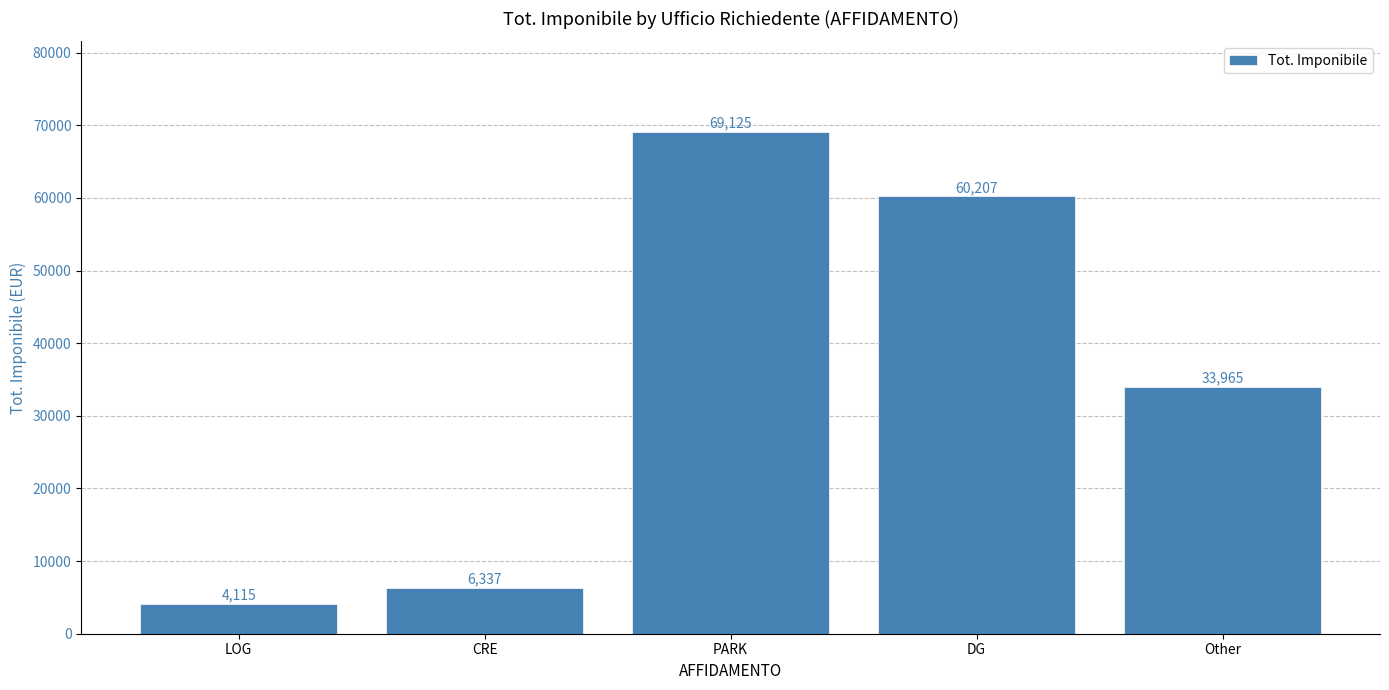

Where is the data nearest to the value 36620?

Other